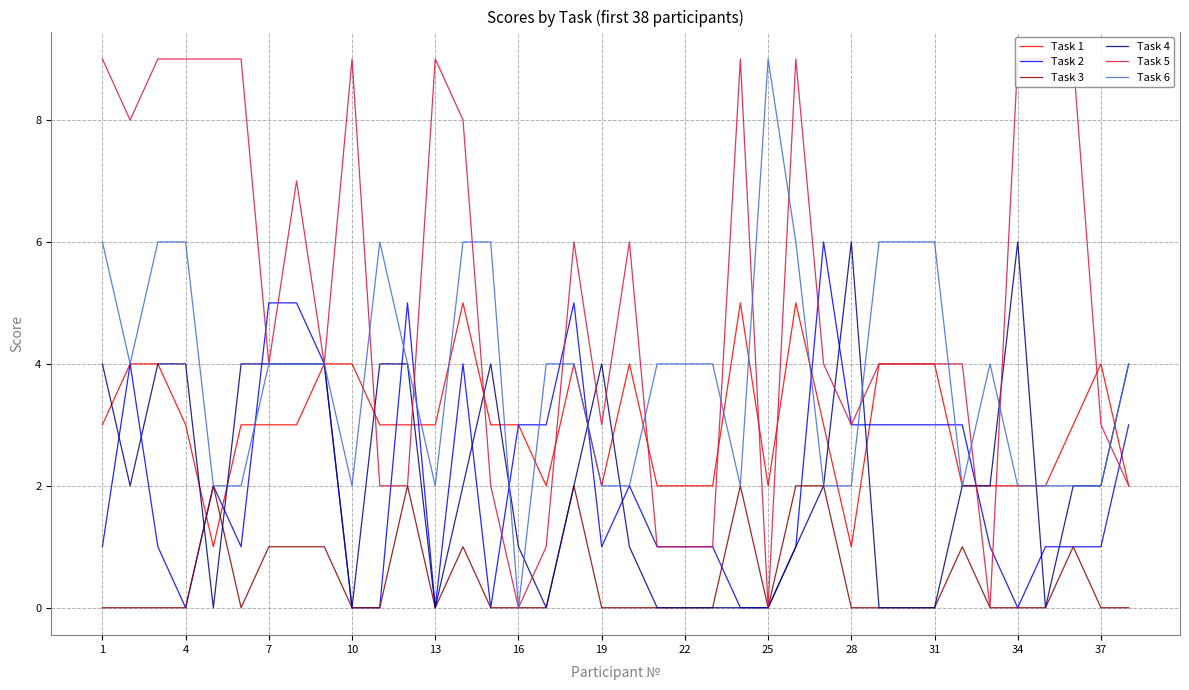

Which series has the largest total across all categories?

Task 5